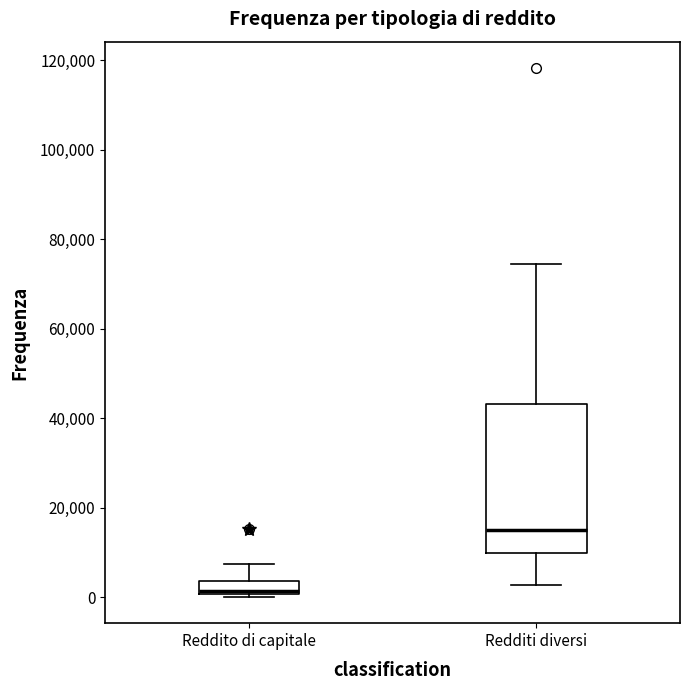

Comparing the boxes themselves (not the whiskers), which one is the tallest?

Redditi diversi